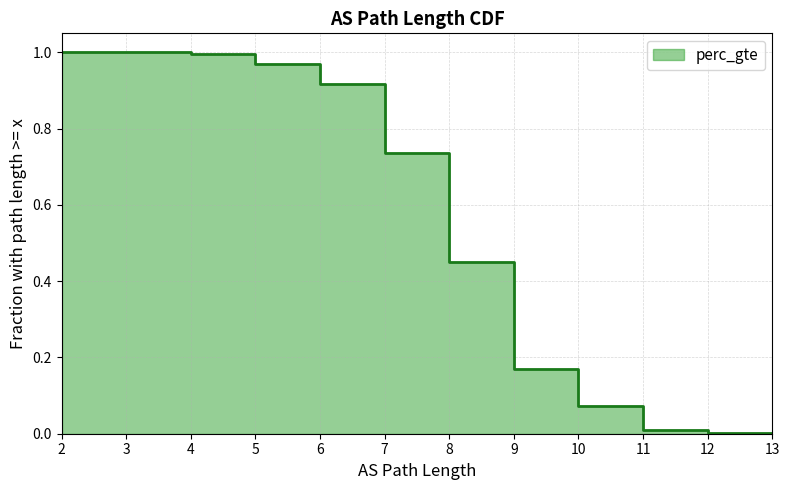

Rank the categories by value from highest to lowest.

2, 3, 4, 5, 6, 7, 8, 9, 10, 11, 12, 13, 13